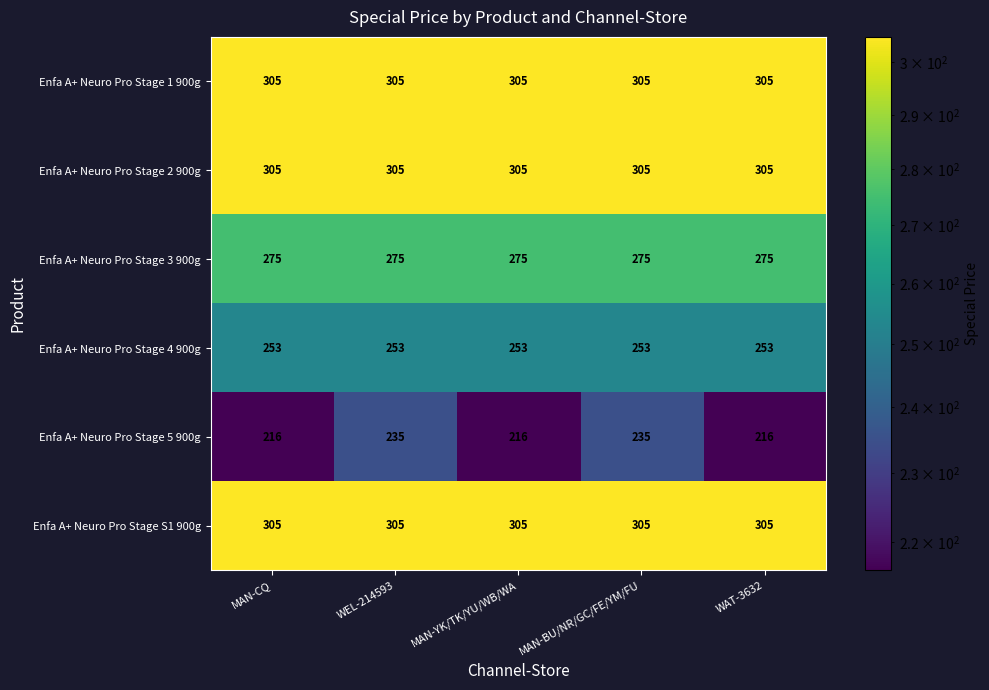

What is the total value across all series at MAN-YK/TK/YU/WB/WA?

1659